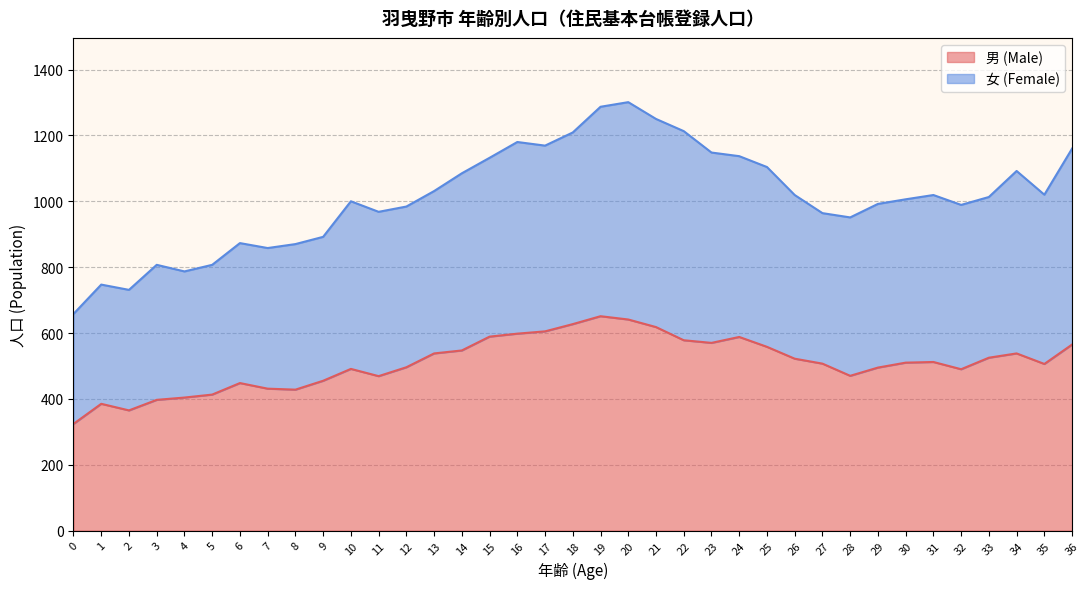

How many values in the 男 (Male) series are below 510?

18